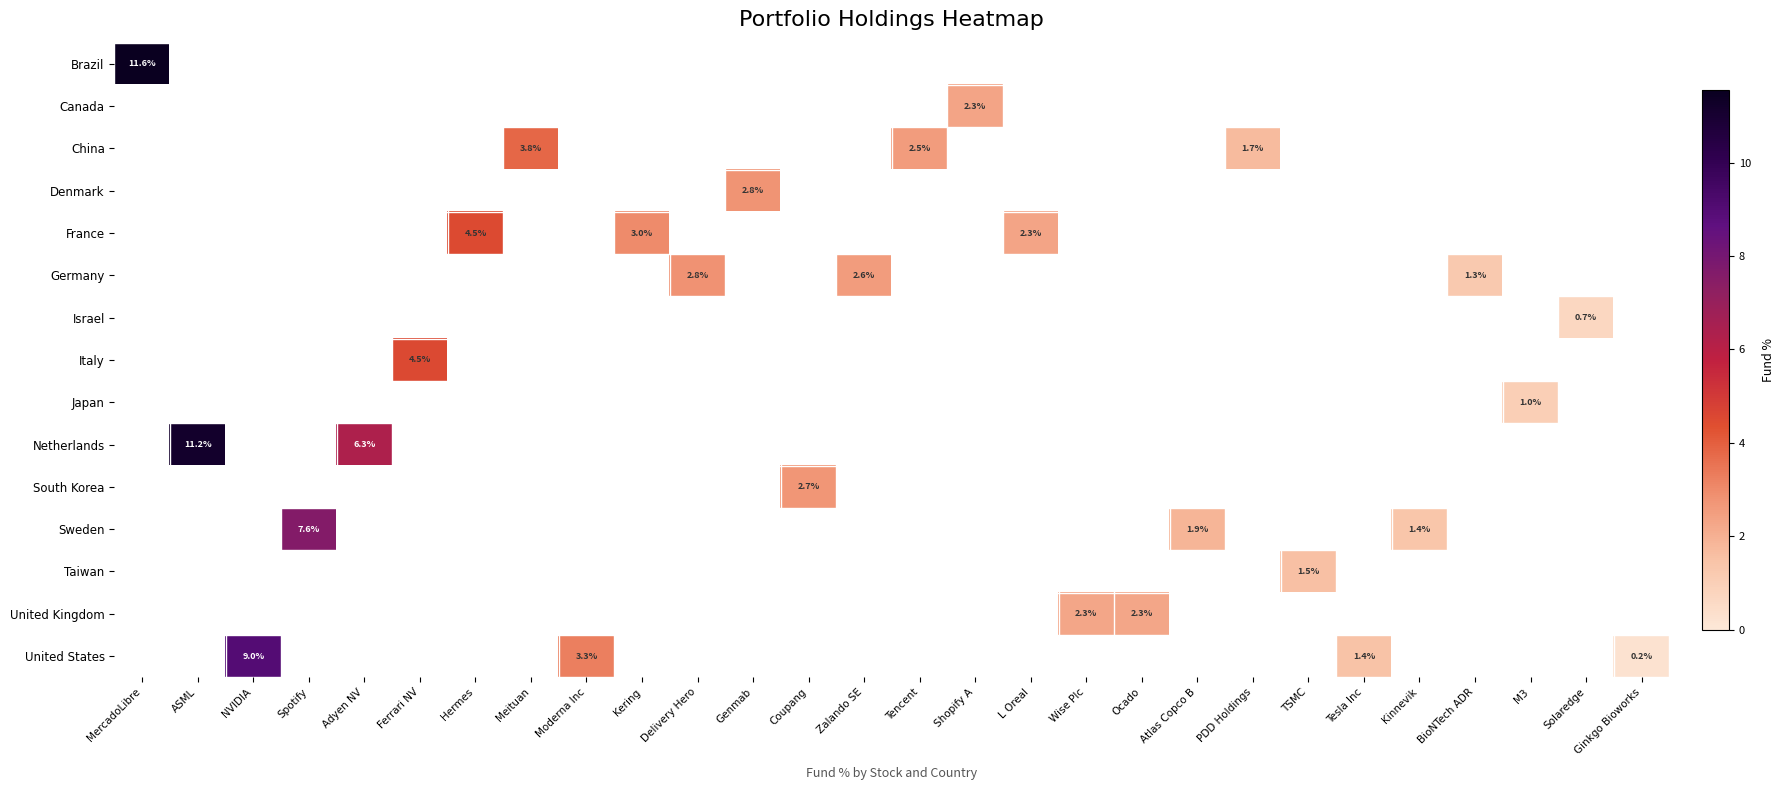

Is the value of Sweden at L Oreal greater than the value of Israel at Delivery Hero?

No